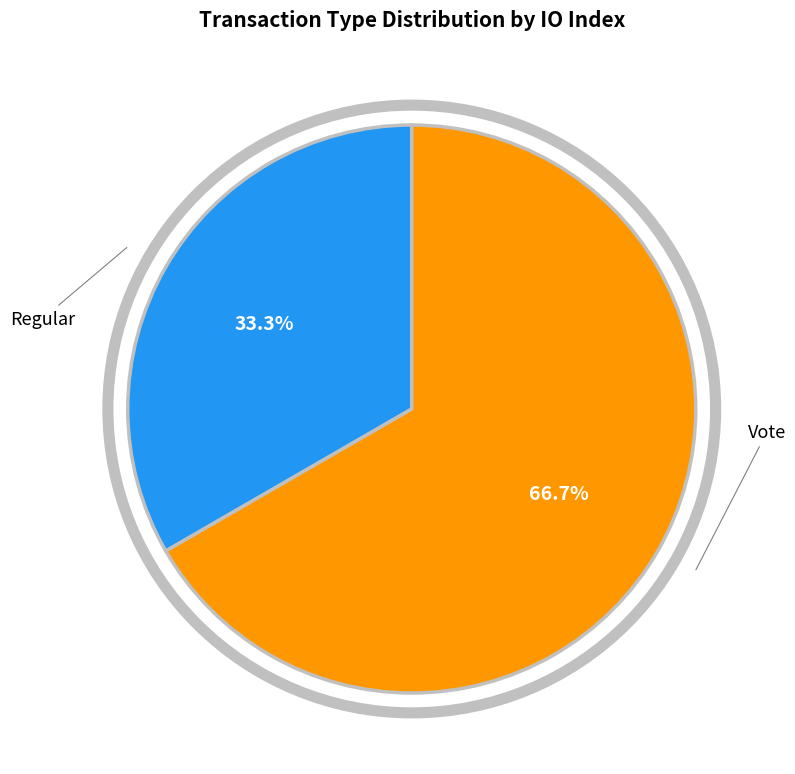

Does any single category account for the majority?

Yes